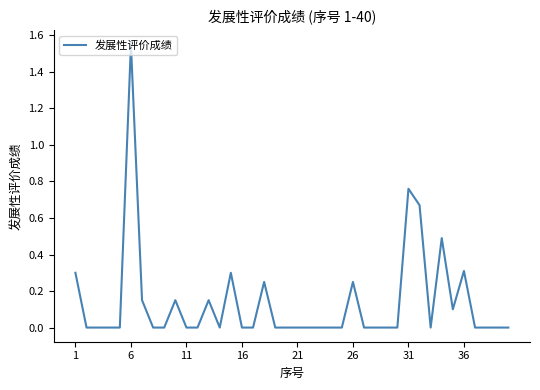

What is the greatest value displayed?

1.6